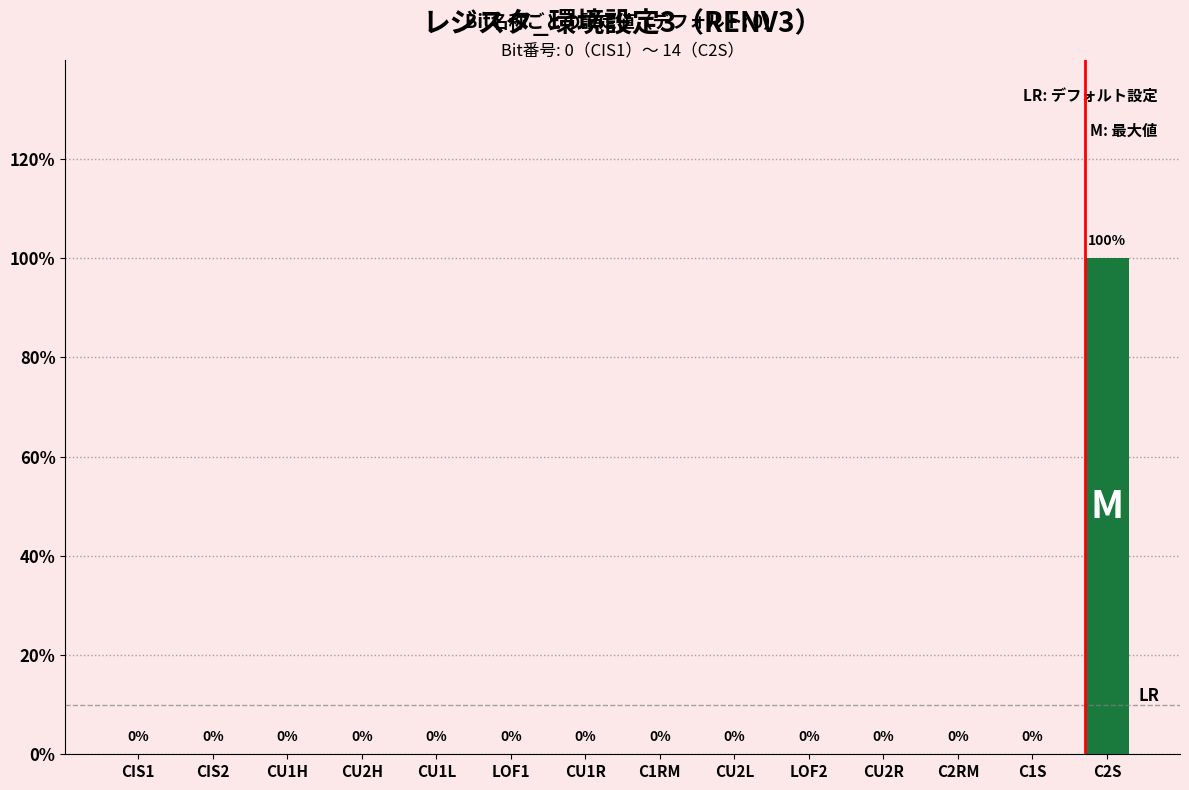

Which label corresponds to the smallest value in the chart?

CIS1